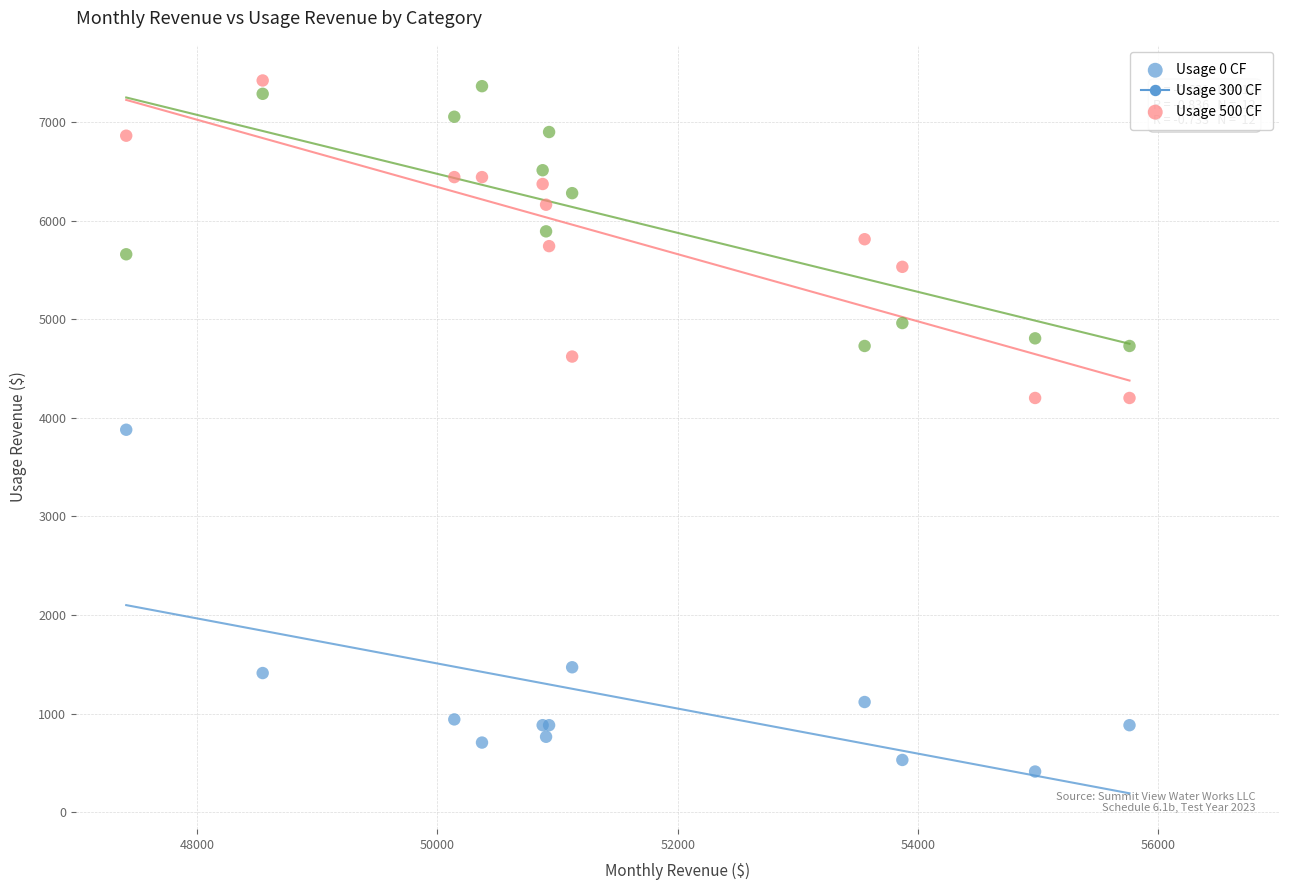

Which series reaches the minimum Y coordinate?

Usage 0 CF